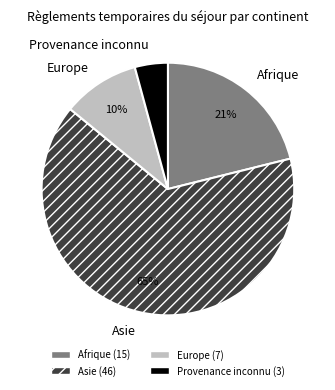

Approximately how many times larger is the value at Provenance inconnu compared to Asie?

0.1